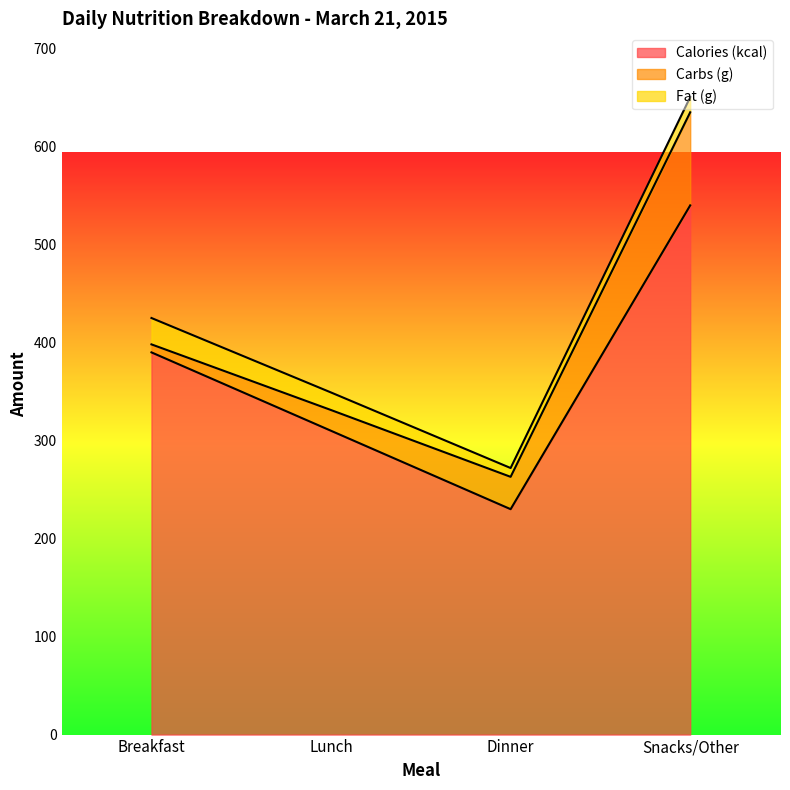

True or false: Calories (kcal) and Carbs (g) intersect in this chart.

False